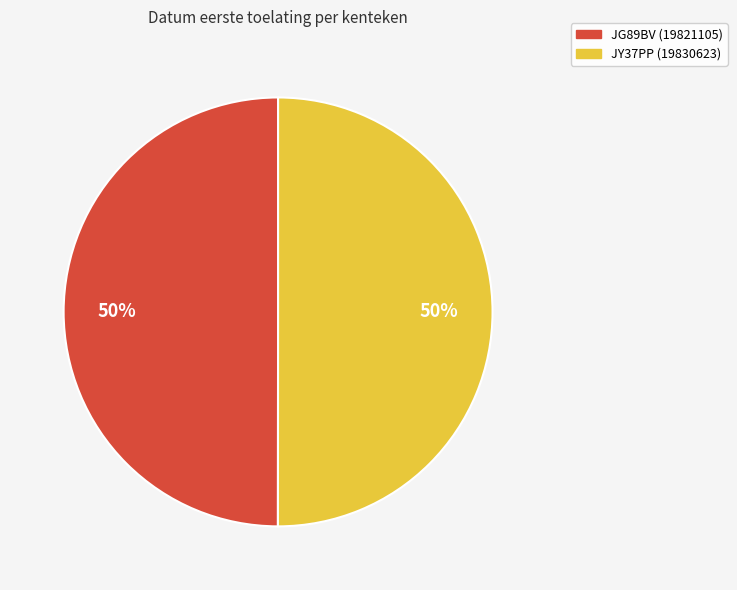

The JY37PP slice represents 40% of the pie. True or false?

False